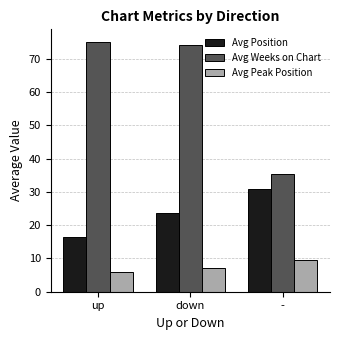

Between down and -, which series saw the biggest shift?

Avg Weeks on Chart